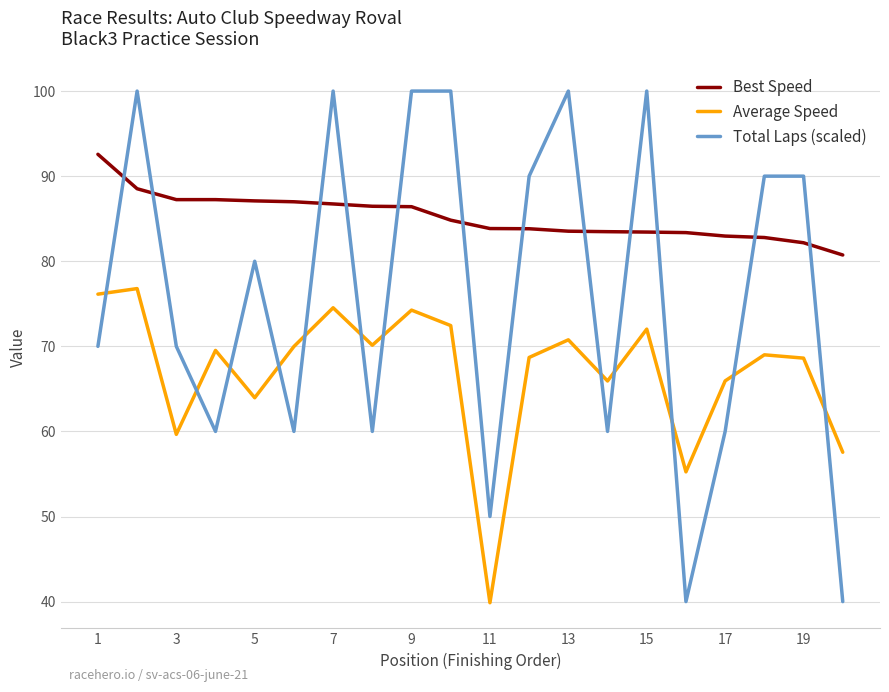

Which series has the largest total across all categories?

Best Speed